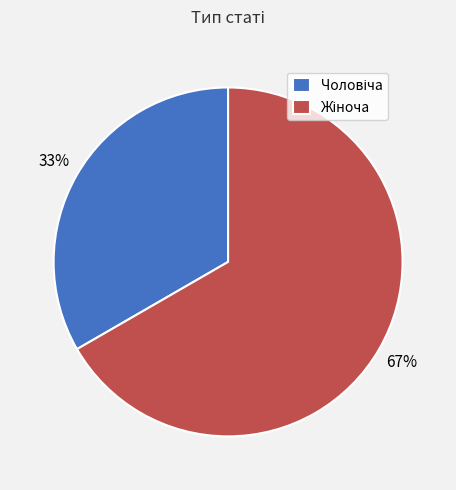

Does any single category account for the majority?

Yes